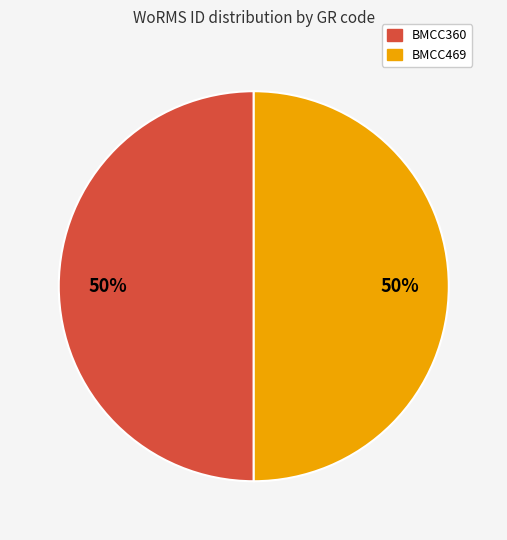

Is it true that BMCC360 is 64% of the pie?

False